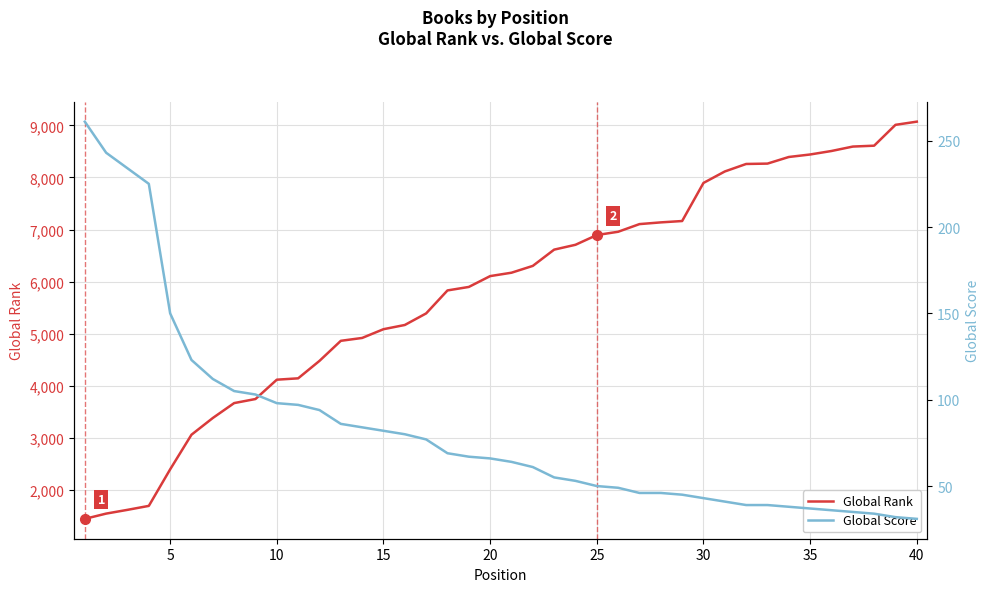

What is the difference between the second highest and second lowest values in the Global Rank series?

7461